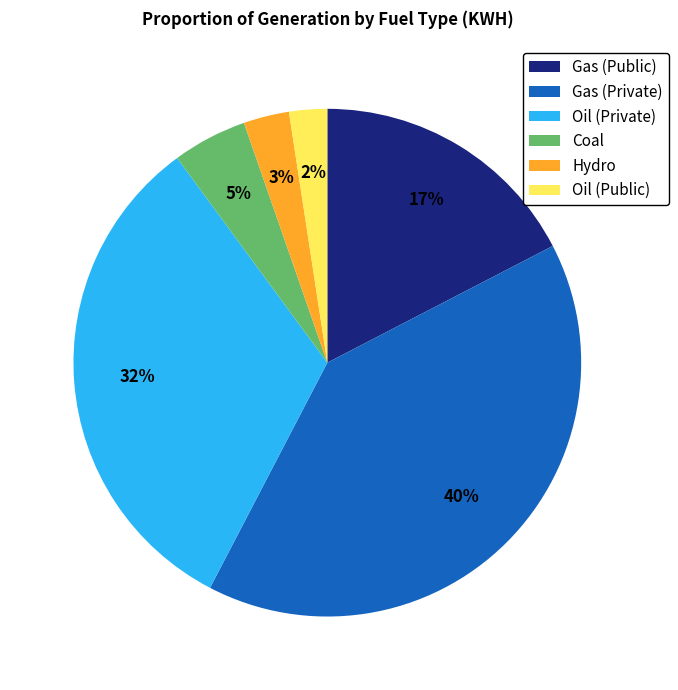

To the nearest percent, what is the combined percentage of Oil (Private) and Hydro?

35%